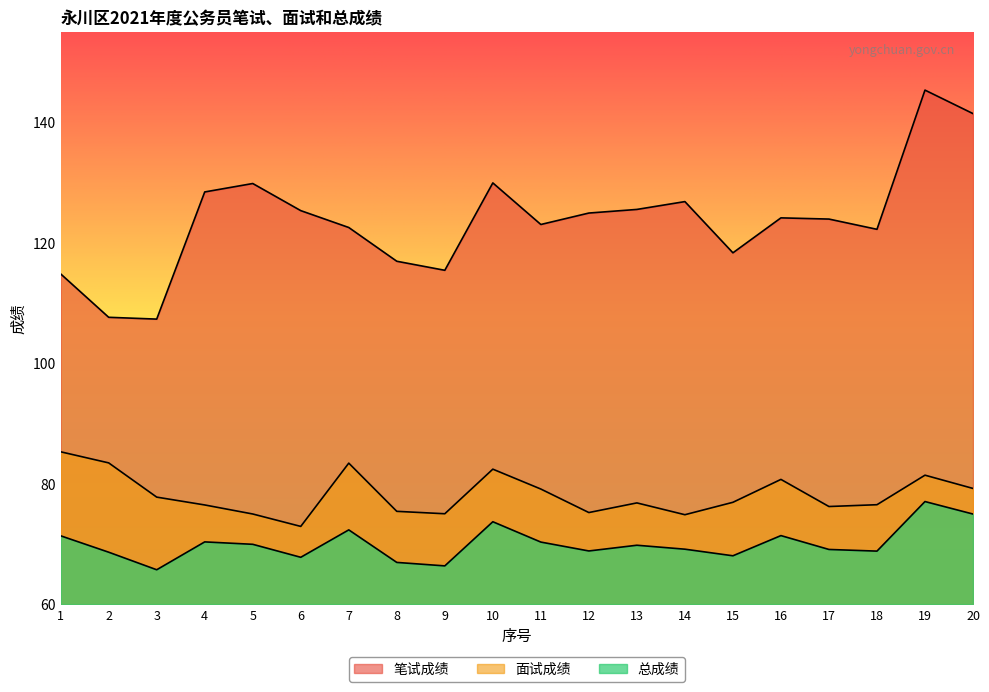

What is the total value across all series at 8?

259.2